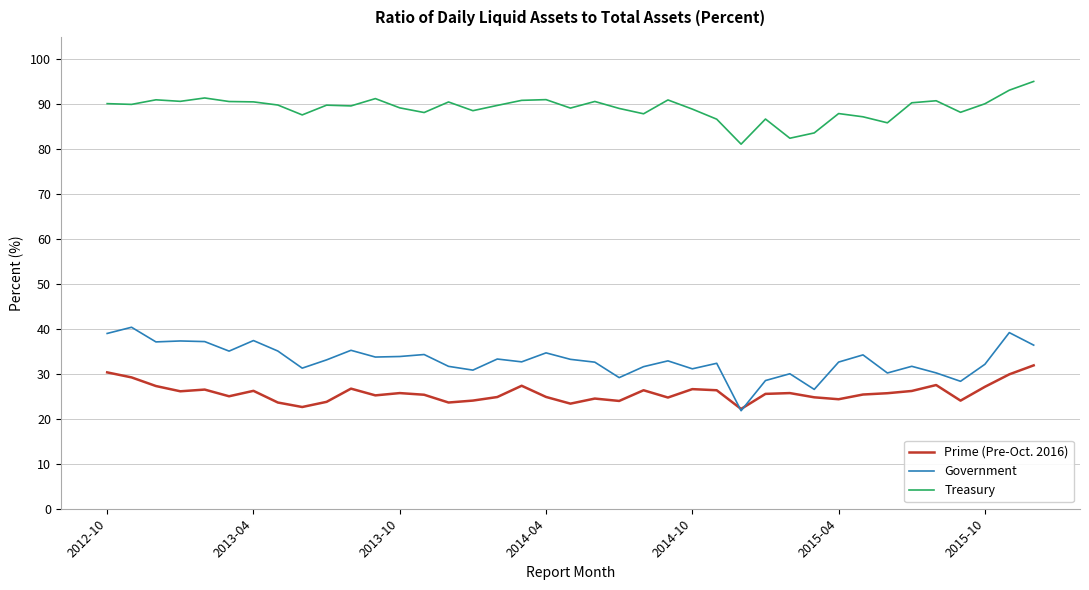

What are all the series names shown in the legend?

Prime (Pre-Oct. 2016), Government, Treasury